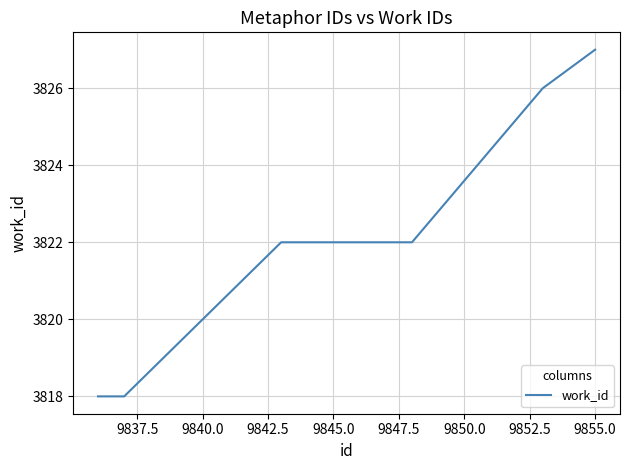

What is the maximum value shown in the chart?

3827